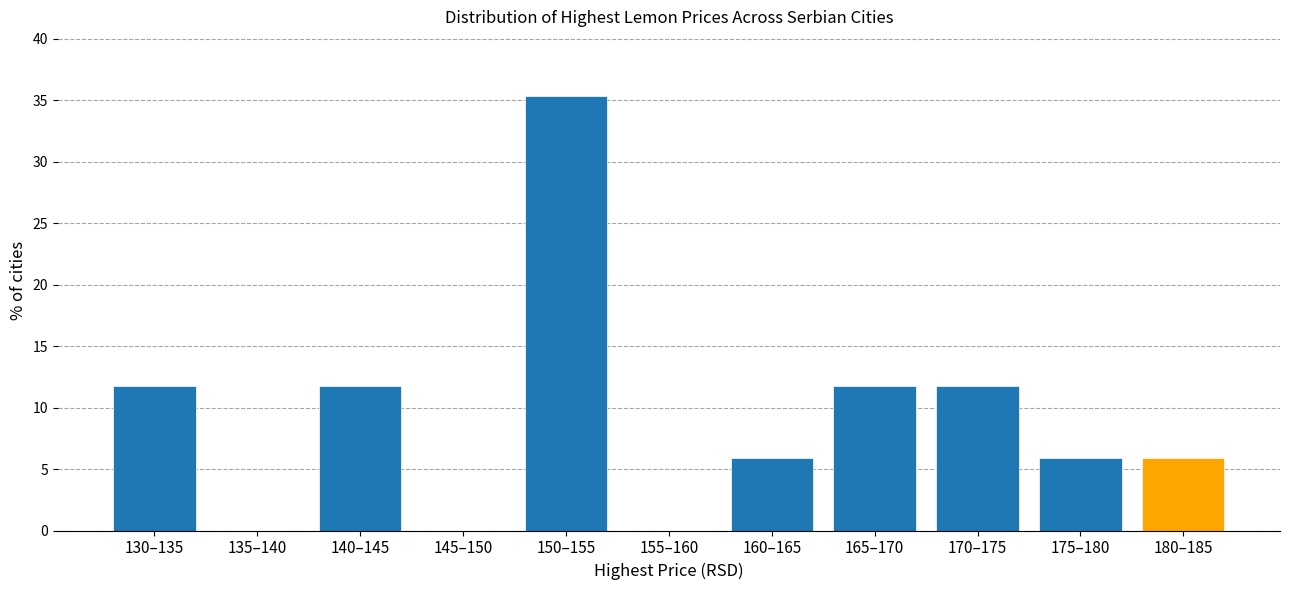

Reading left to right, what are all the values shown in this chart?

130–135=11.8	135–140=0.0	140–145=11.8	145–150=0.0	150–155=35.3	155–160=0.0	160–165=5.9	165–170=11.8	170–175=11.8	175–180=5.9	180–185=5.9